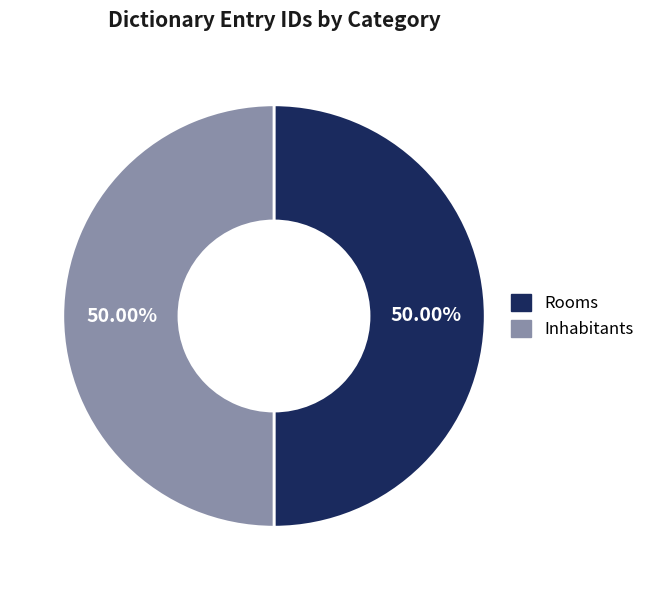

To the nearest percent, what is the combined percentage of Inhabitants and Rooms?

100%